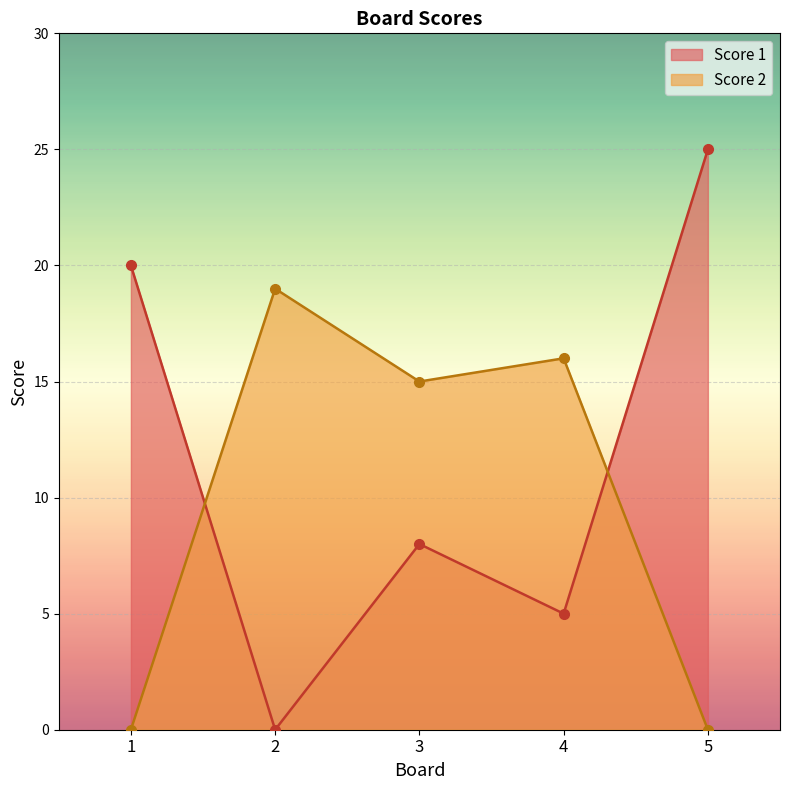

Reading right to left, what are all the values shown in this chart?

Score 1: 25	5	8	0	20
Score 2: 0	16	15	19	0